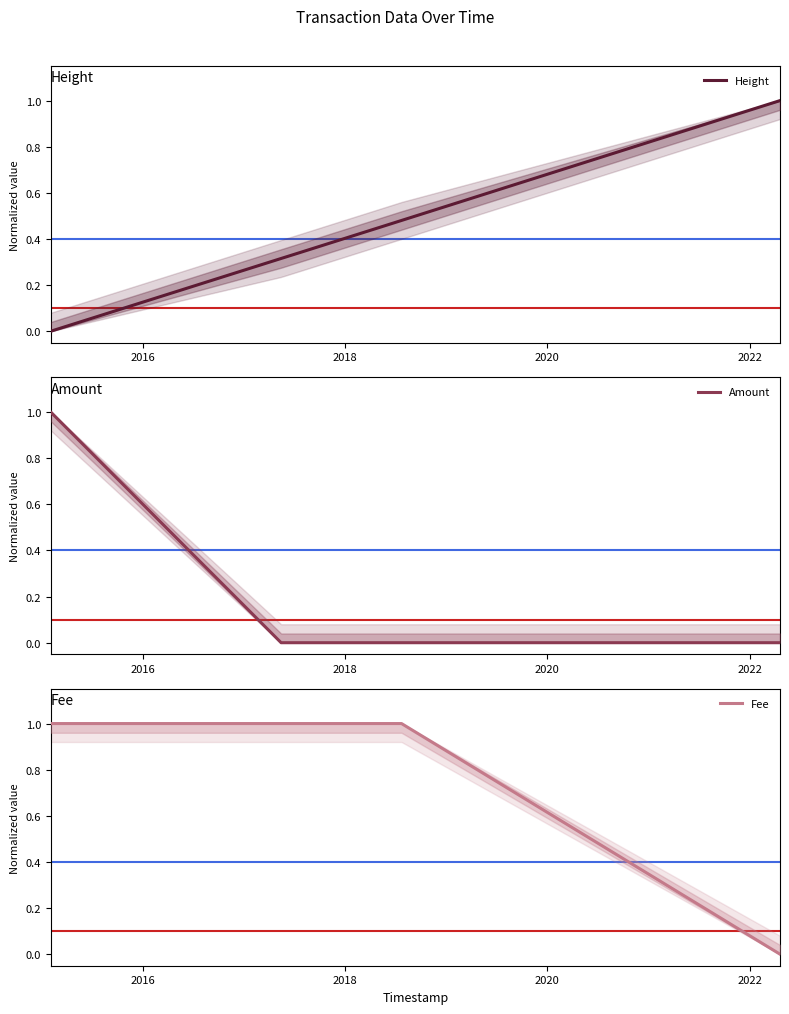

True or false: Amount has more than 1 interior local peaks.

False